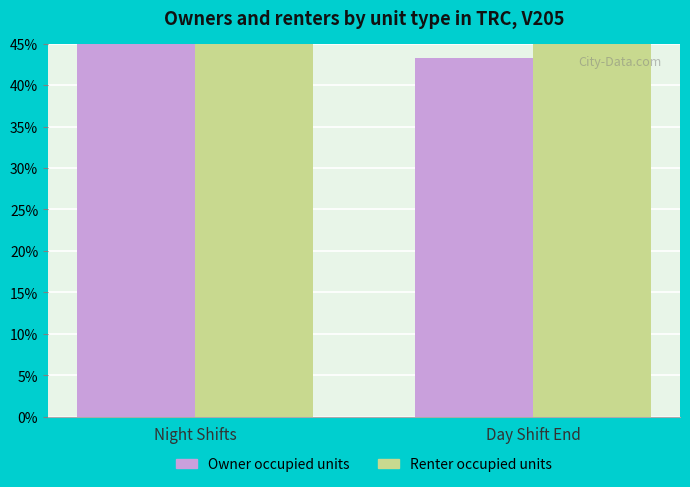

How many categories are shown in the chart?

2